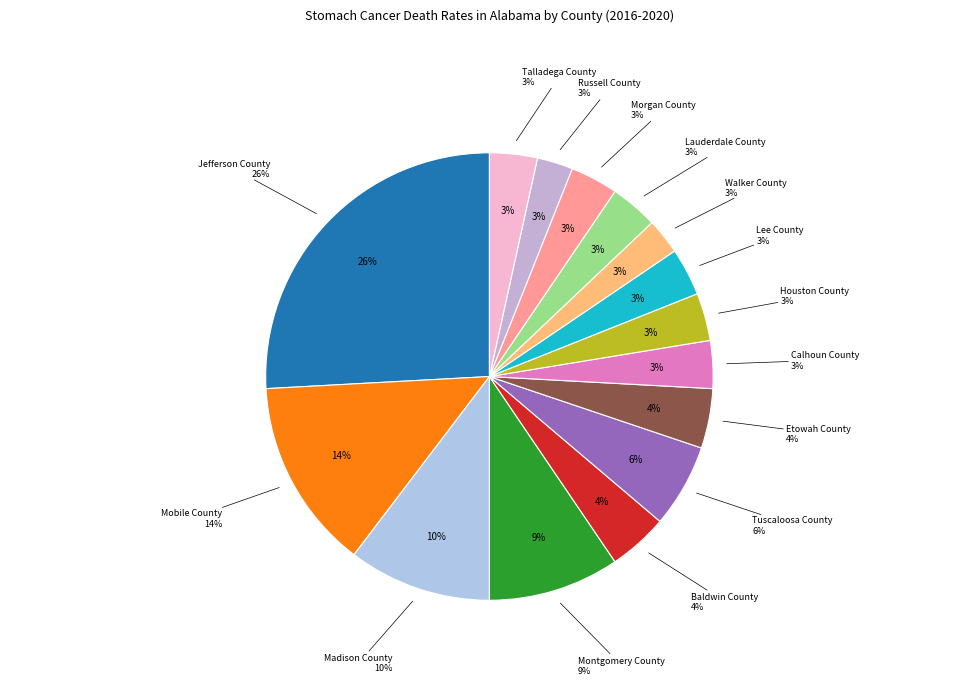

Which has a higher value, Talladega County or Montgomery County?

Montgomery County